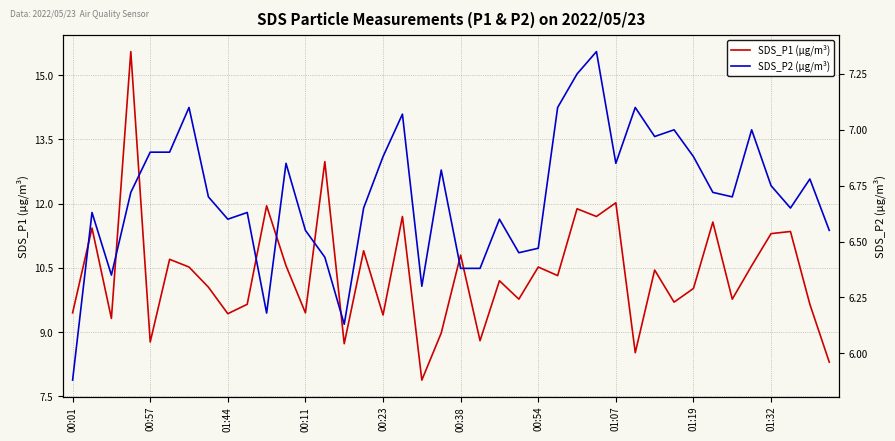

How many lines are shown in the chart?

2